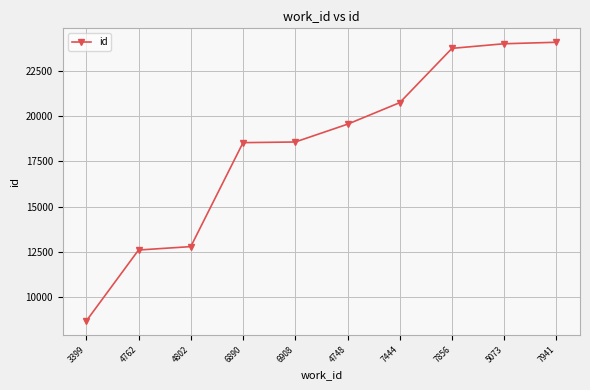

What position from the left is 7856?

8